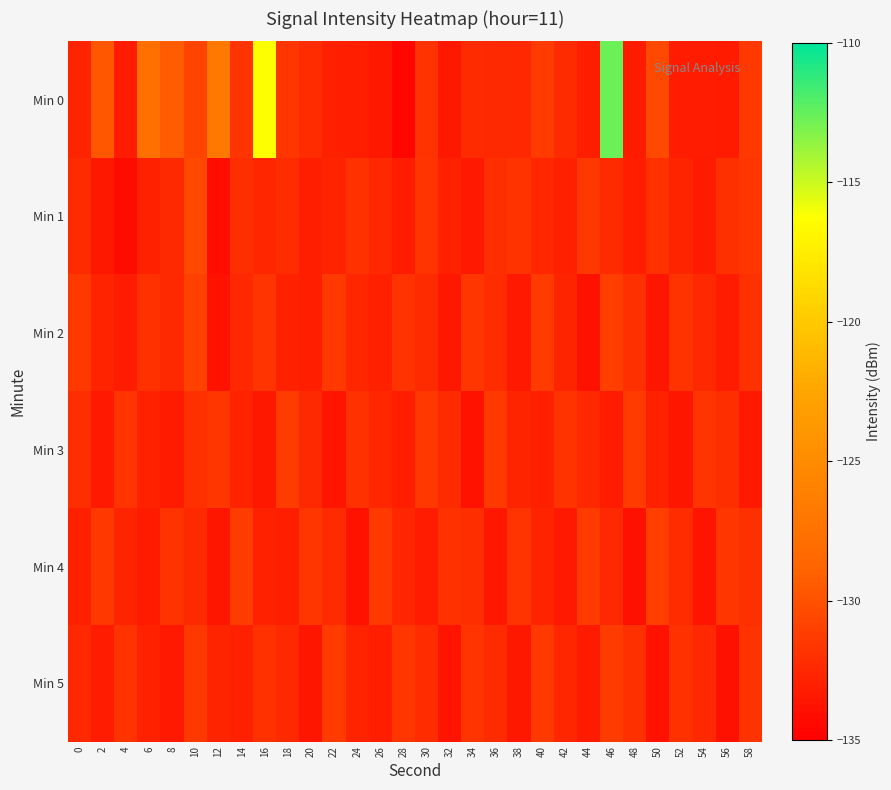

What is the maximum value shown in the chart?

-112.7